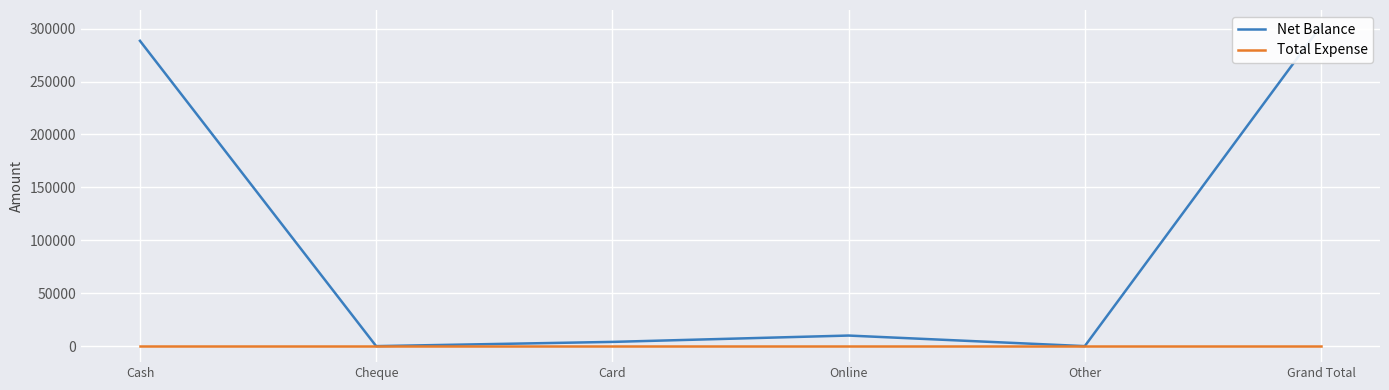

At which category does Net Balance reach its first local valley?

Cheque